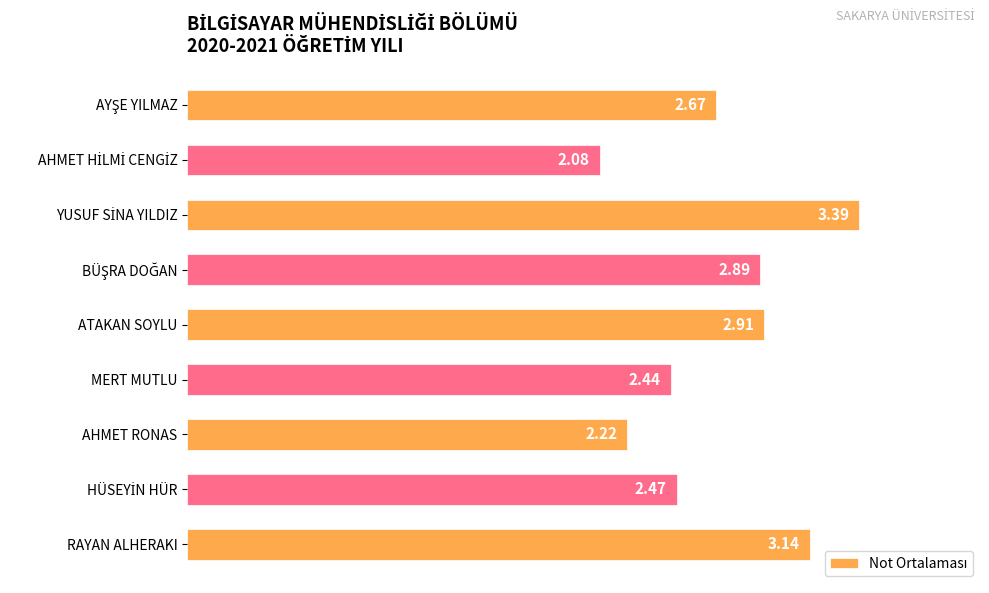

Approximately how many times larger is the value at ATAKAN SOYLU compared to MERT MUTLU?

1.2